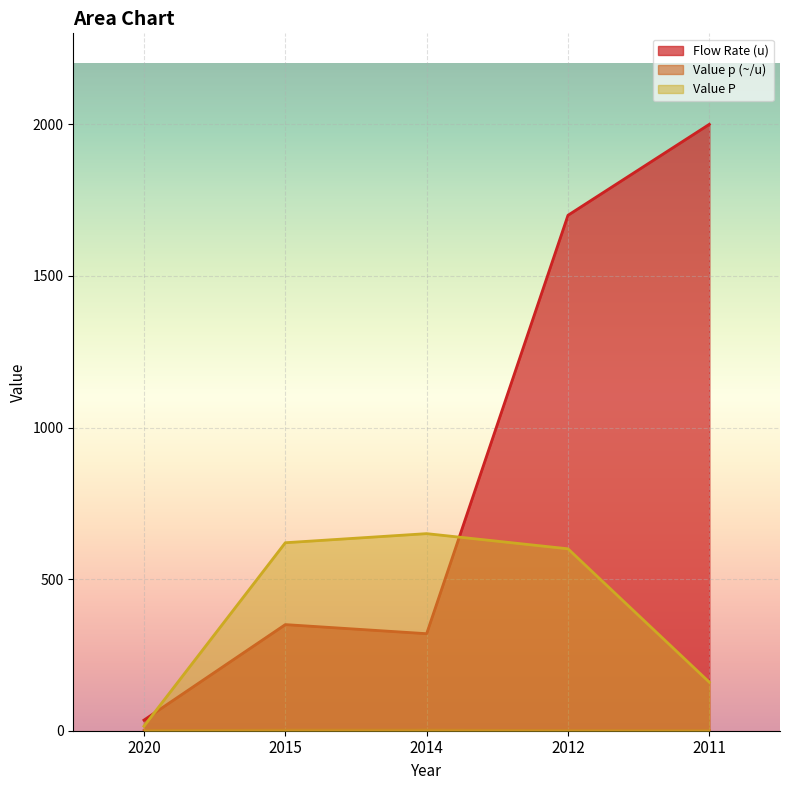

How many interior local peaks does the Value P series have?

1